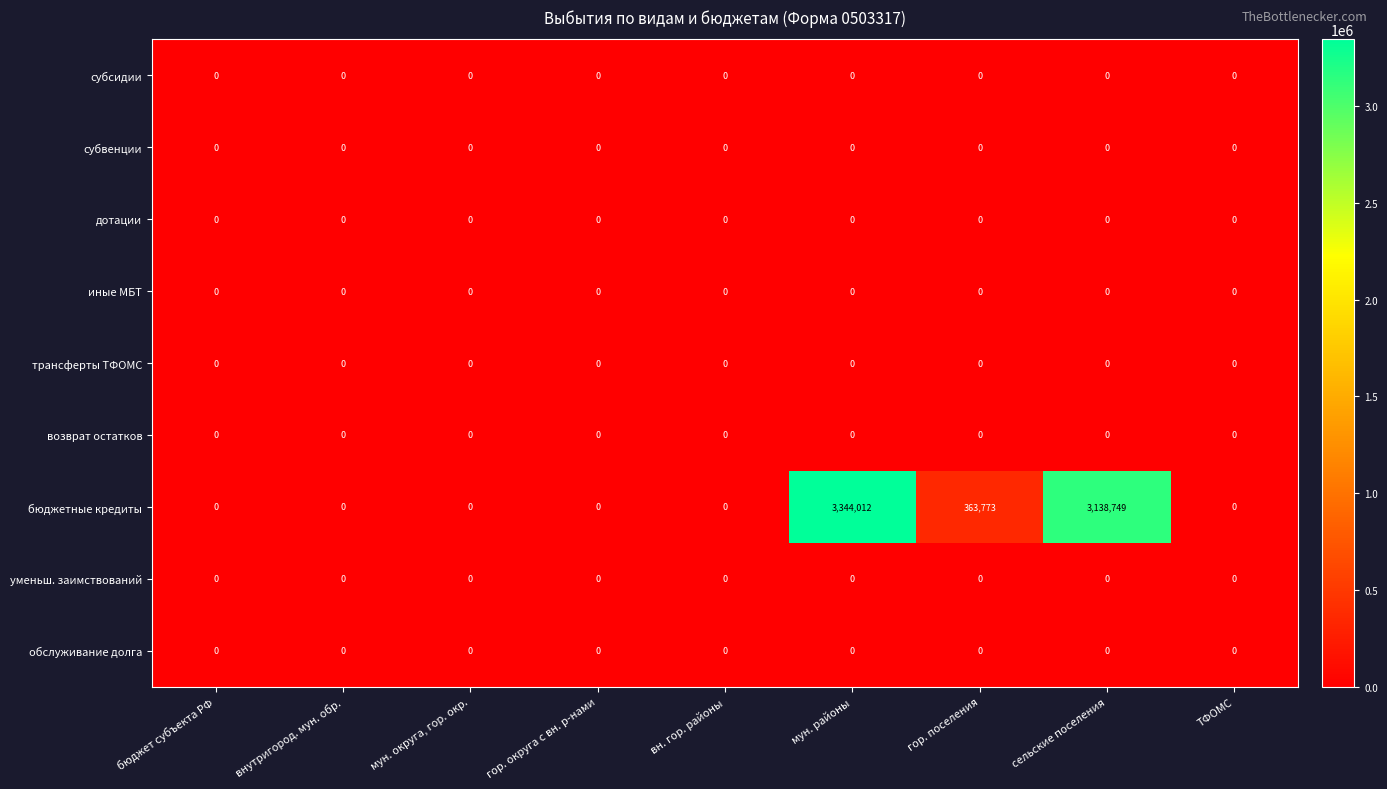

Which series has the largest range (max minus min)?

бюджетные кредиты